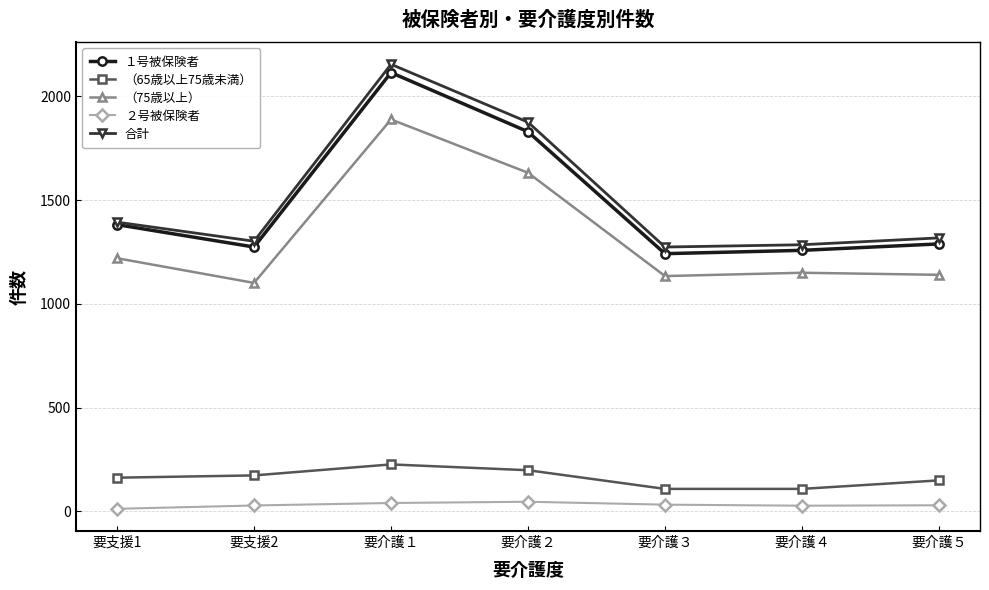

Which label corresponds to the largest value in the chart?

要介護１